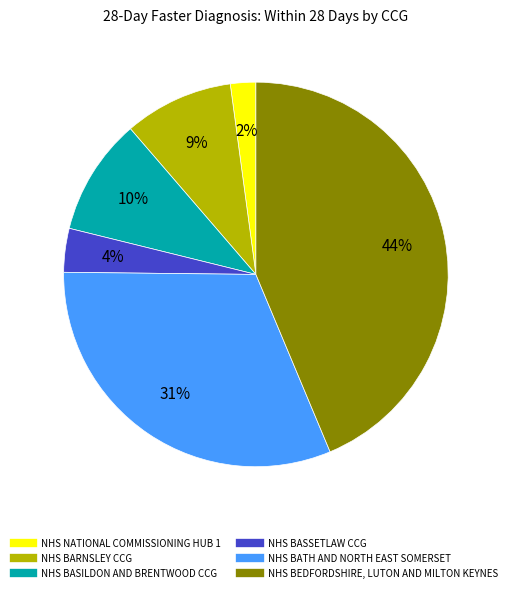

Rank the categories by value from lowest to highest.

NHS NATIONAL COMMISSIONING HUB 1, NHS BASSETLAW CCG, NHS BARNSLEY CCG, NHS BASILDON AND BRENTWOOD CCG, NHS BATH AND NORTH EAST SOMERSET, NHS BEDFORDSHIRE, LUTON AND MILTON KEYNES